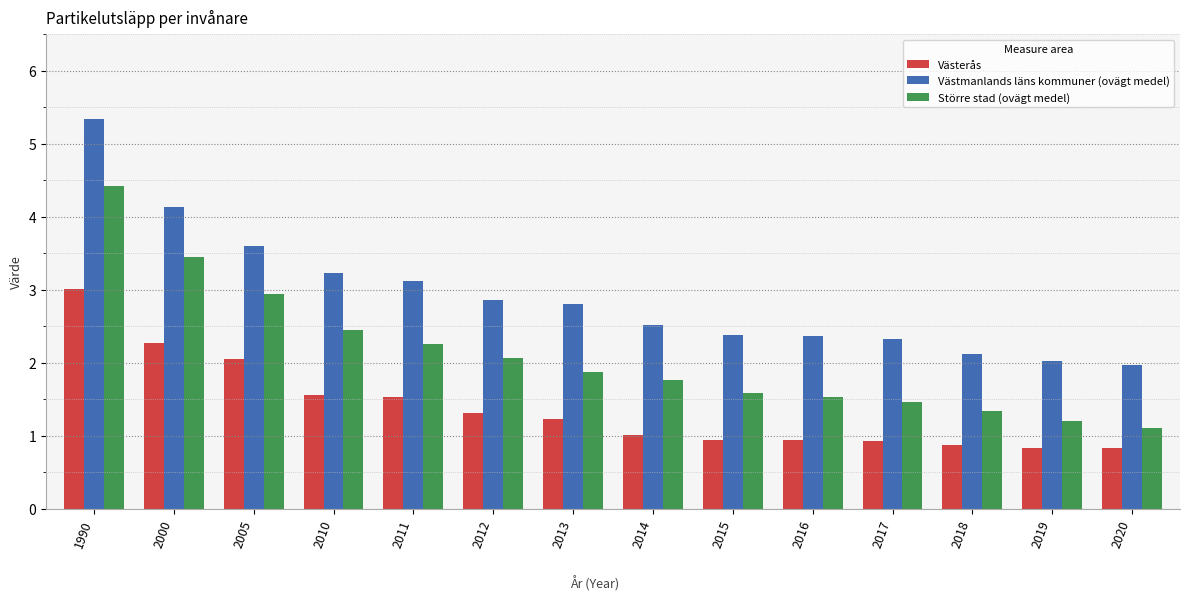

What is the approximate value of Västerås at 2012?

1.3